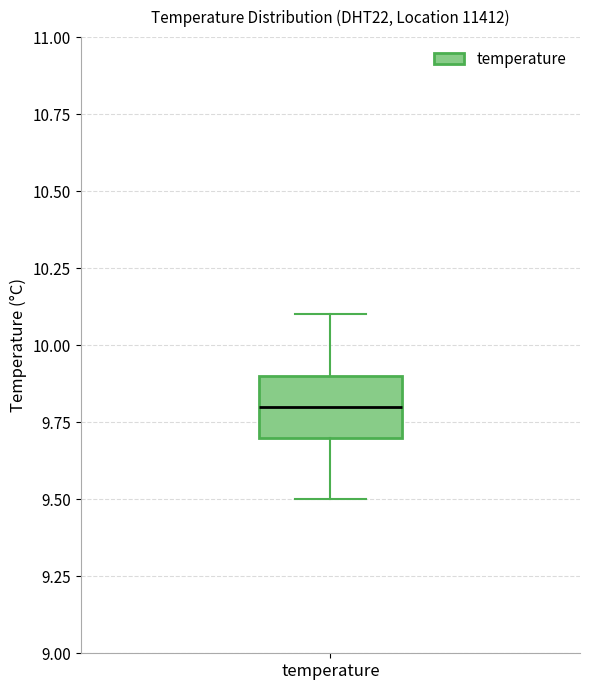

Read this box plot against the y-axis: the position of the median line, the range covered by the box, and the ends of both whiskers. The values are not printed on the chart, so give them approximately, as read against the axis.

median 9.8, box 9.7 to 9.9, whiskers 9.5 to 10.1